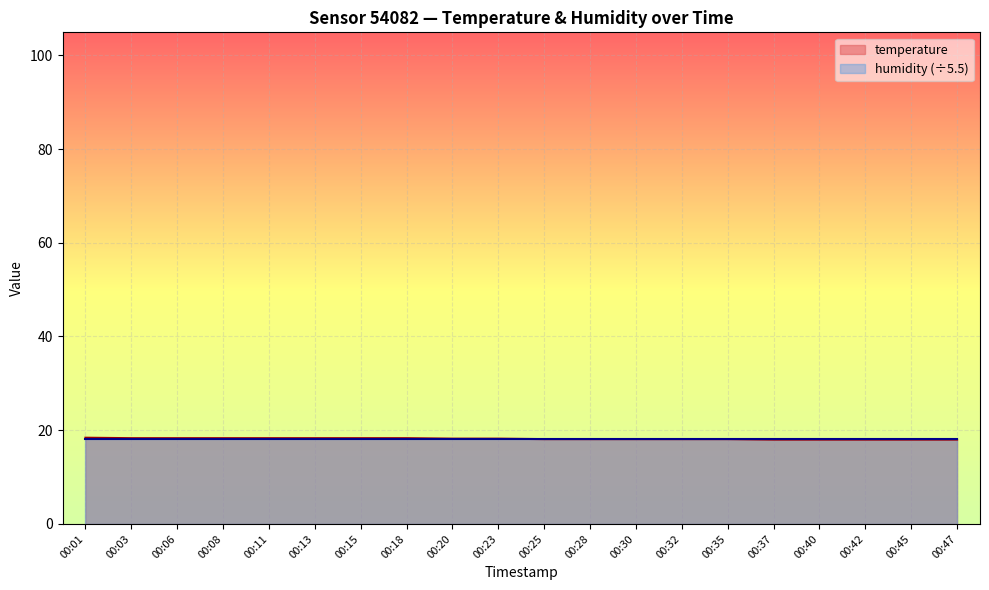

Which label corresponds to the largest value in the chart?

00:01